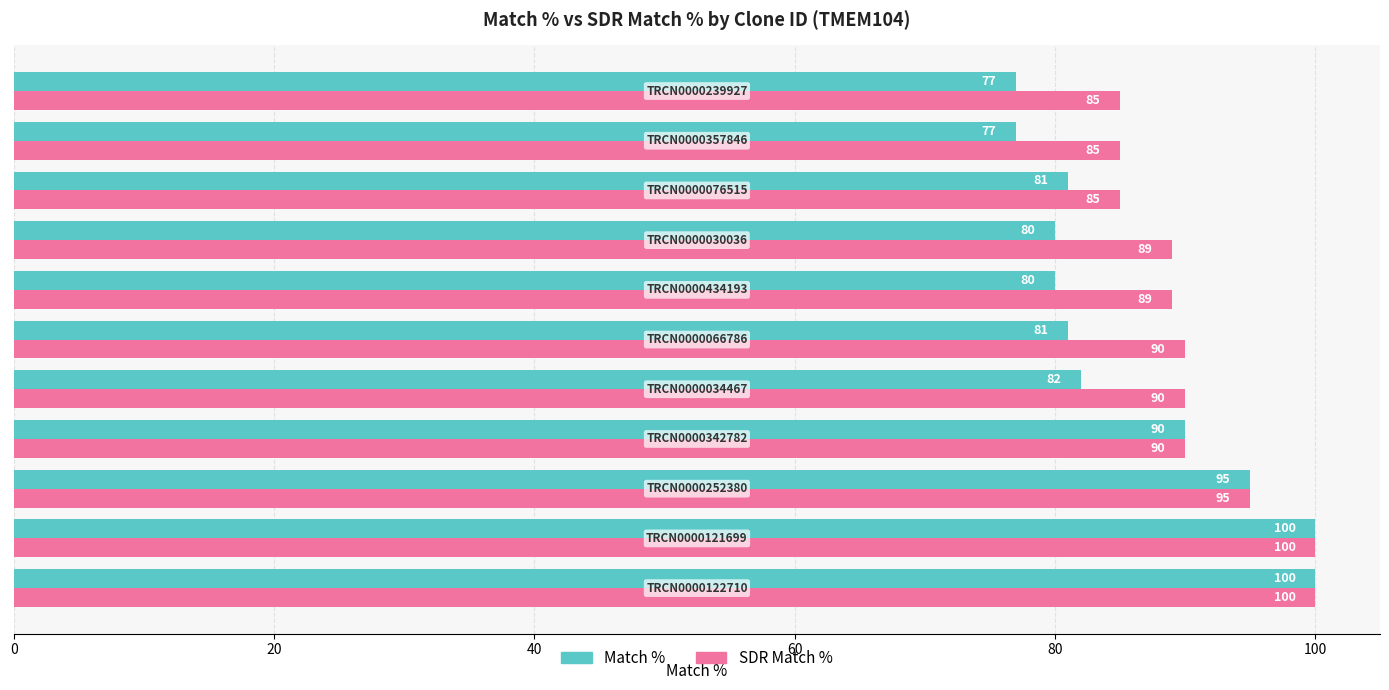

Count the SDR Match % values in the range 85 to 95.

9